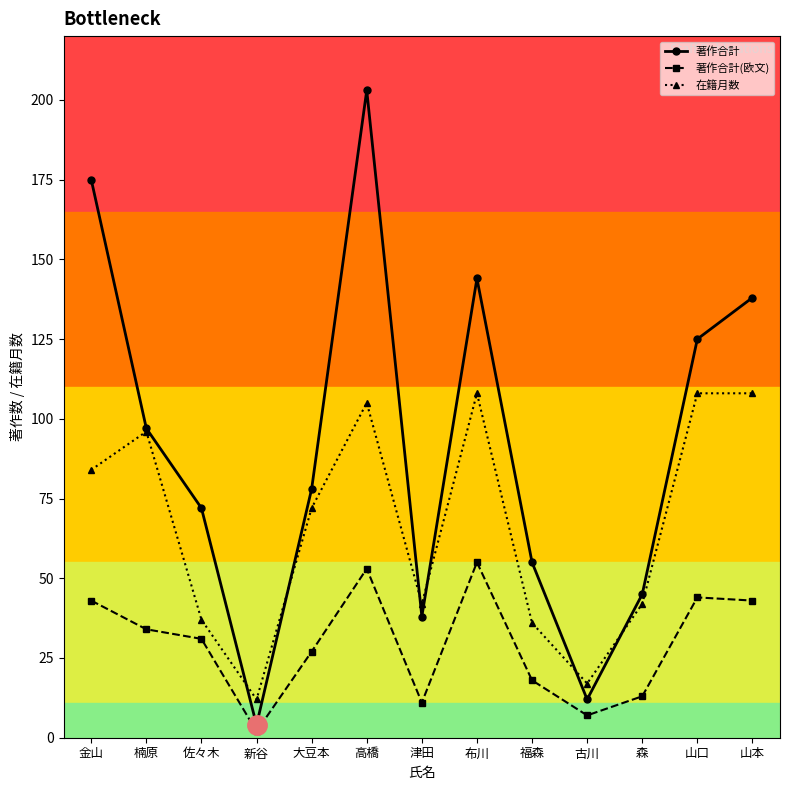

Which series has the largest range (max minus min)?

著作合計